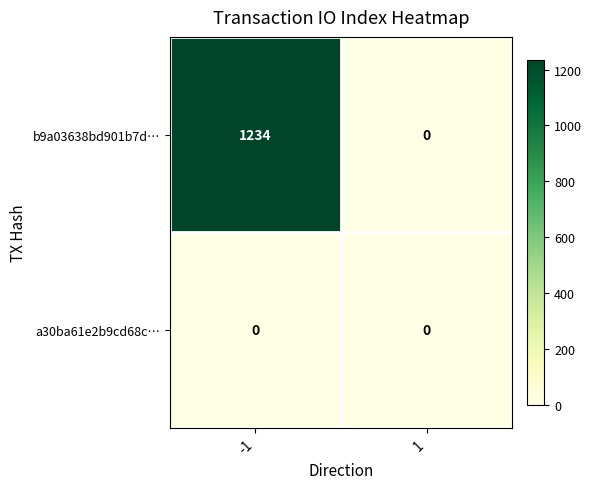

Reading left to right, extract all data points from this chart.

b9a03638bd901b7d…: -1=1234	1=0
a30ba61e2b9cd68c…: -1=0	1=0